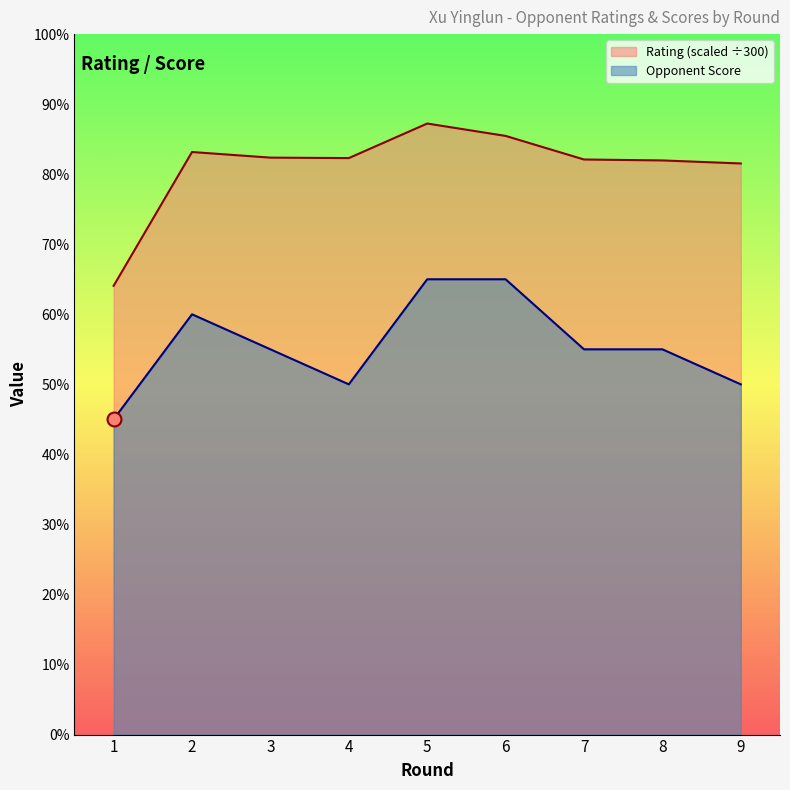

What are all the series names shown in the legend?

Rating (scaled ÷300), Opponent Score